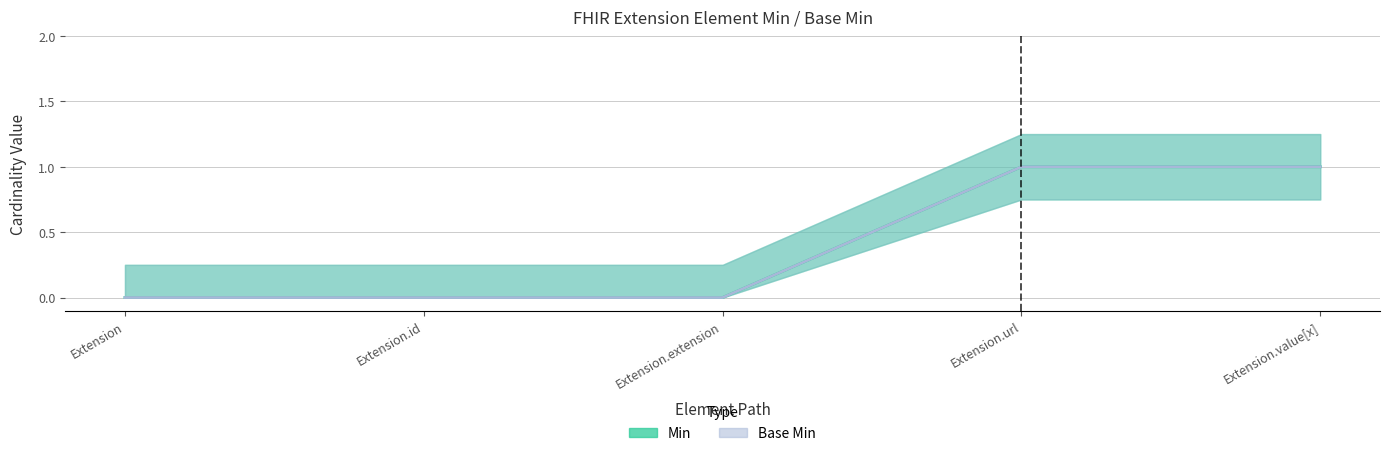

What value does the Min series have at Extension.url?

1